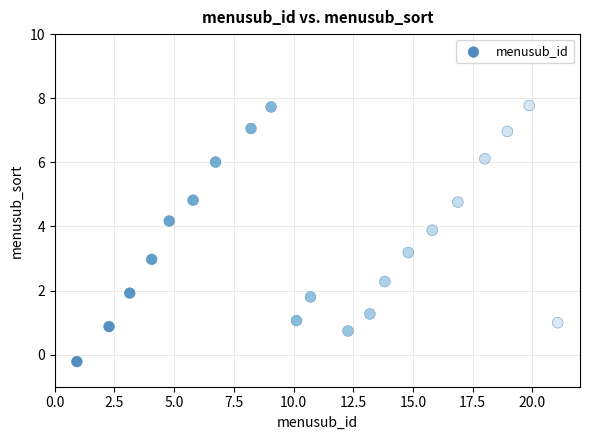

What is the range of X values (max minus min)?

20.1